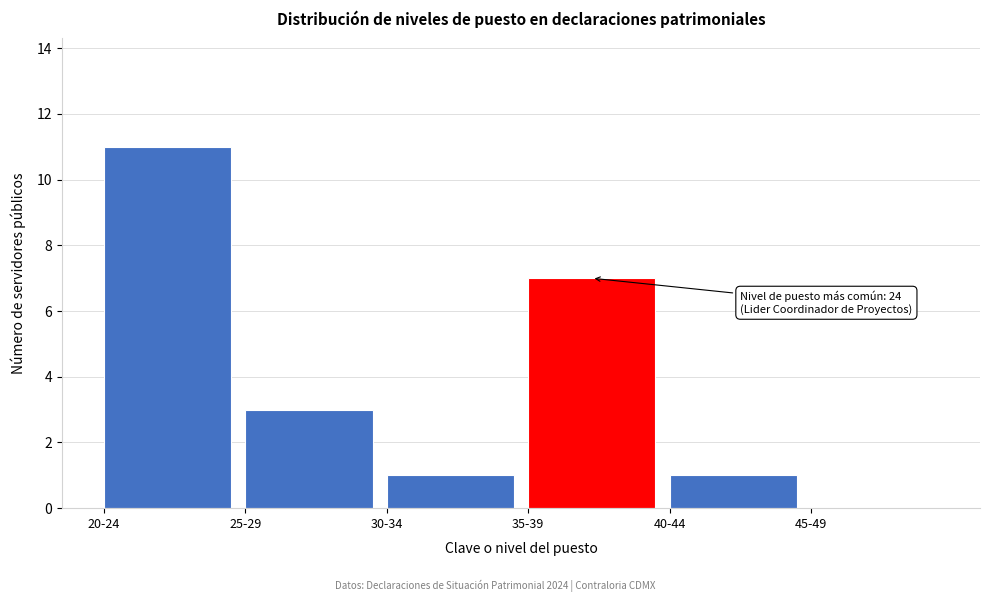

Reading left to right, list all the values displayed in this chart.

20-24=11	25-29=3	30-34=1	35-39=7	40-44=1	45-49=0